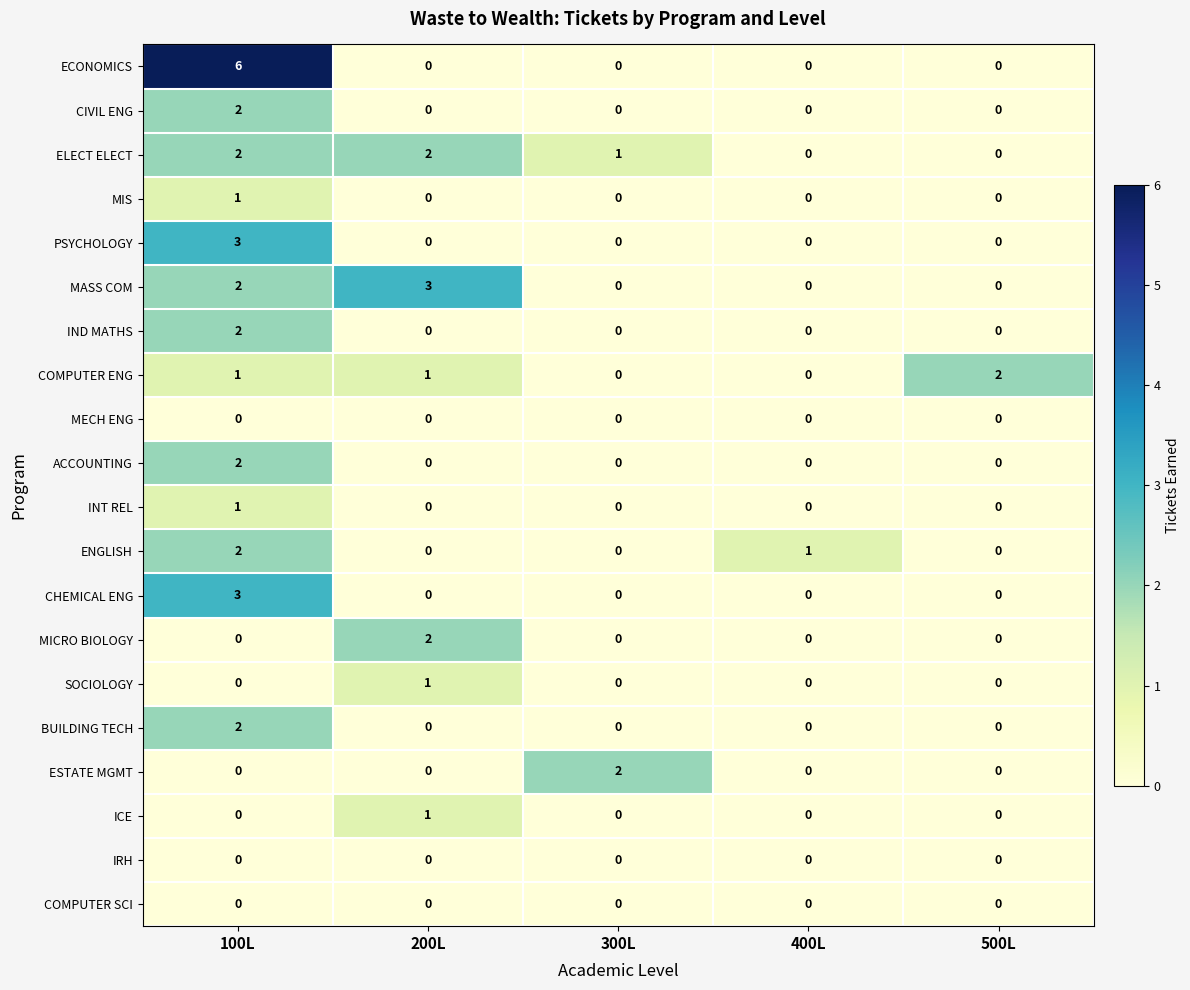

Which category has the highest value across all series?

100L